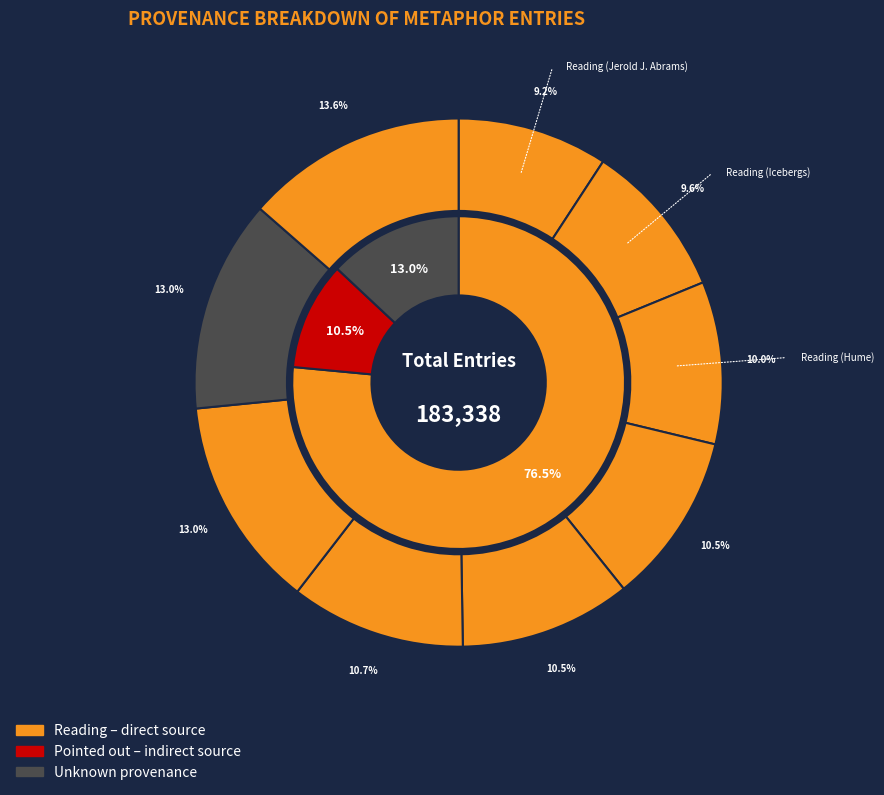

How many slices are in this pie chart?

9